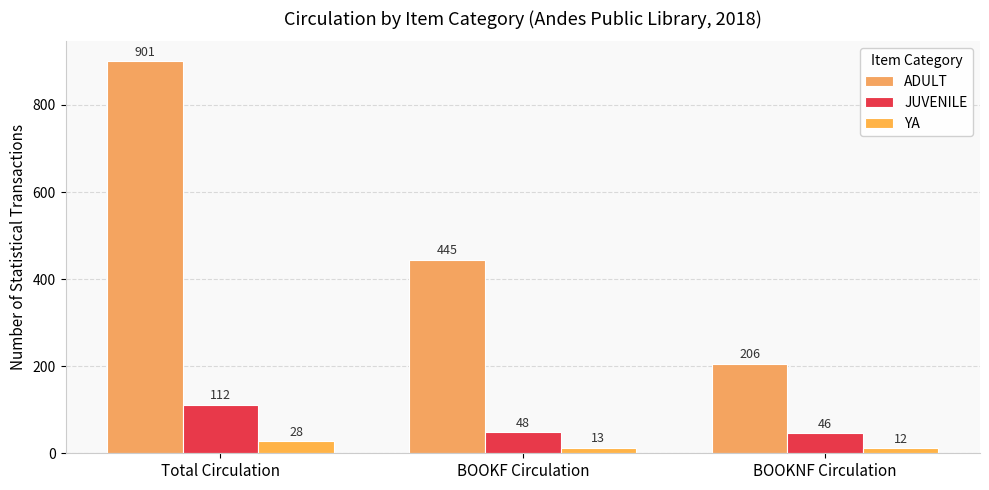

Is it true that JUVENILE equals 70 at Total Circulation?

False